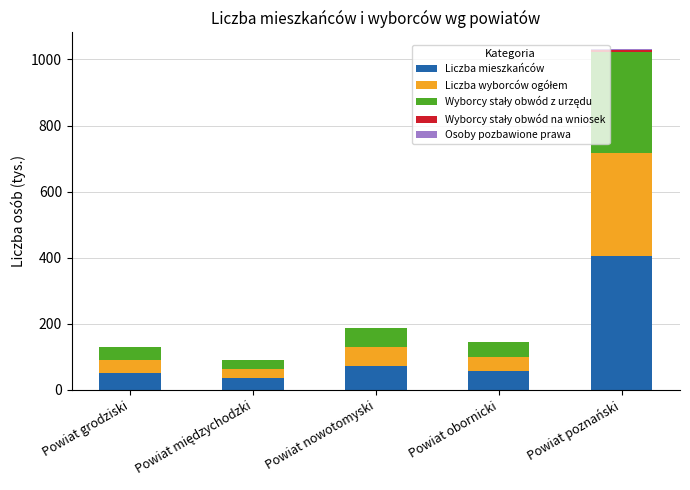

At which category is the sum across all series the highest?

Powiat poznański